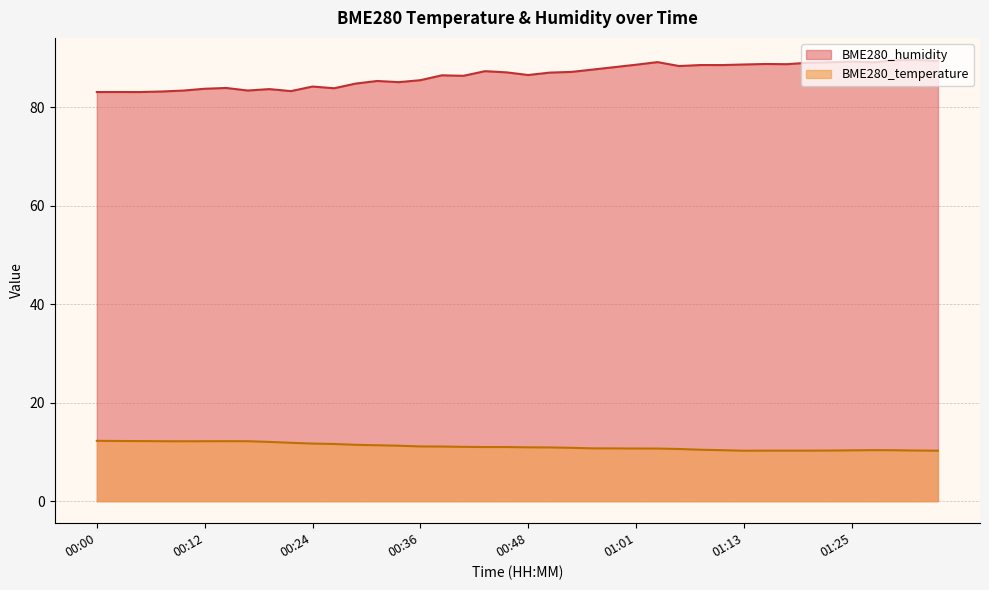

Which series has the largest total across all categories?

BME280_humidity